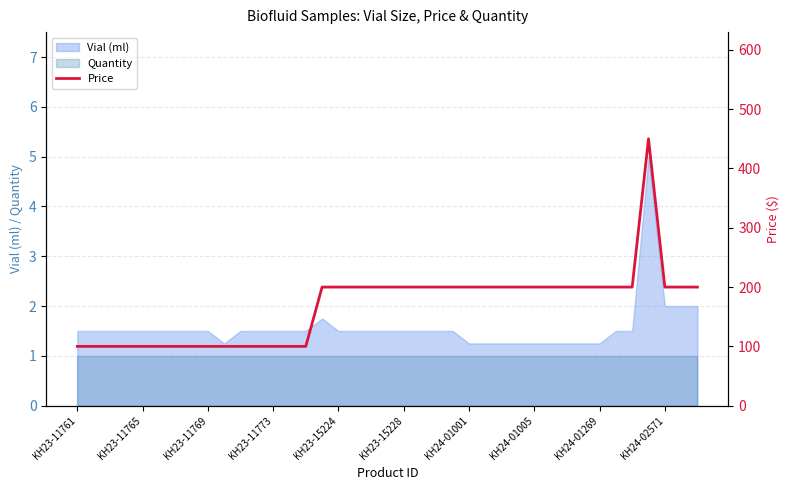

The value at 14 is 100. True or false?

True